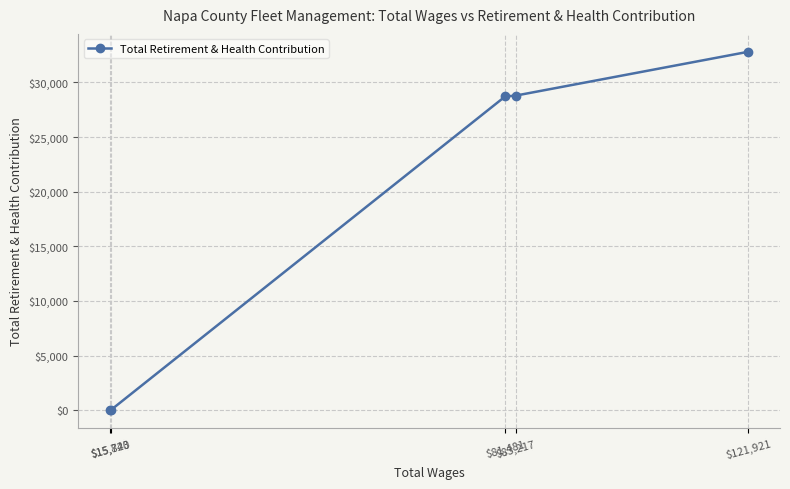

Is it true that the value at $121,921 is 32803?

True